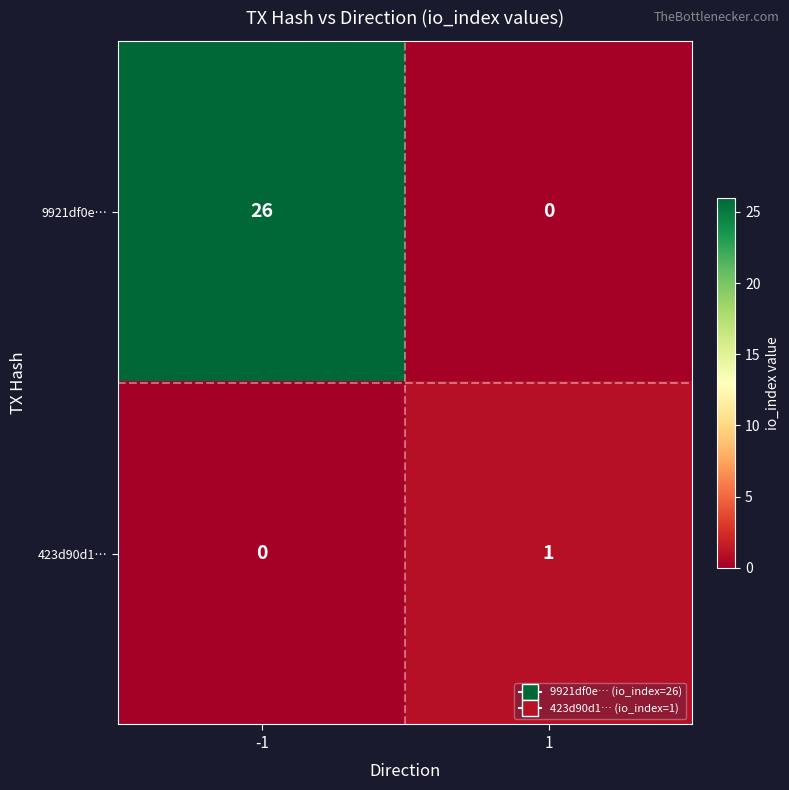

What is the average value of the 9921df0e… series?

13